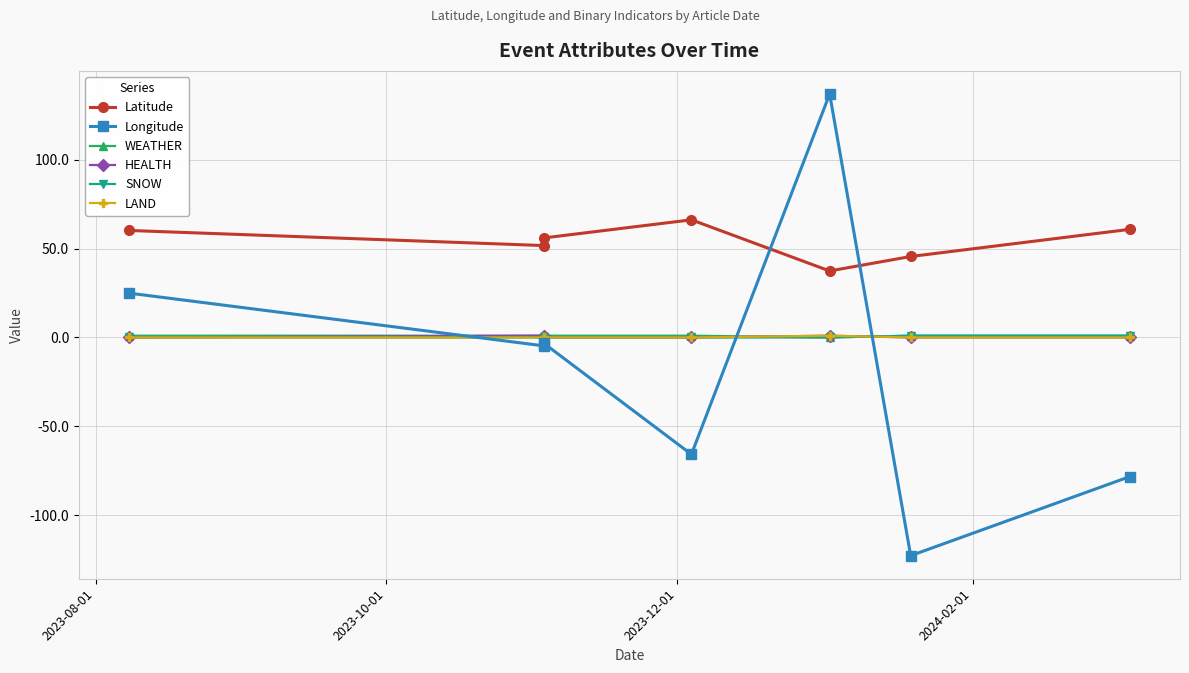

How many categories are shown in the chart?

7